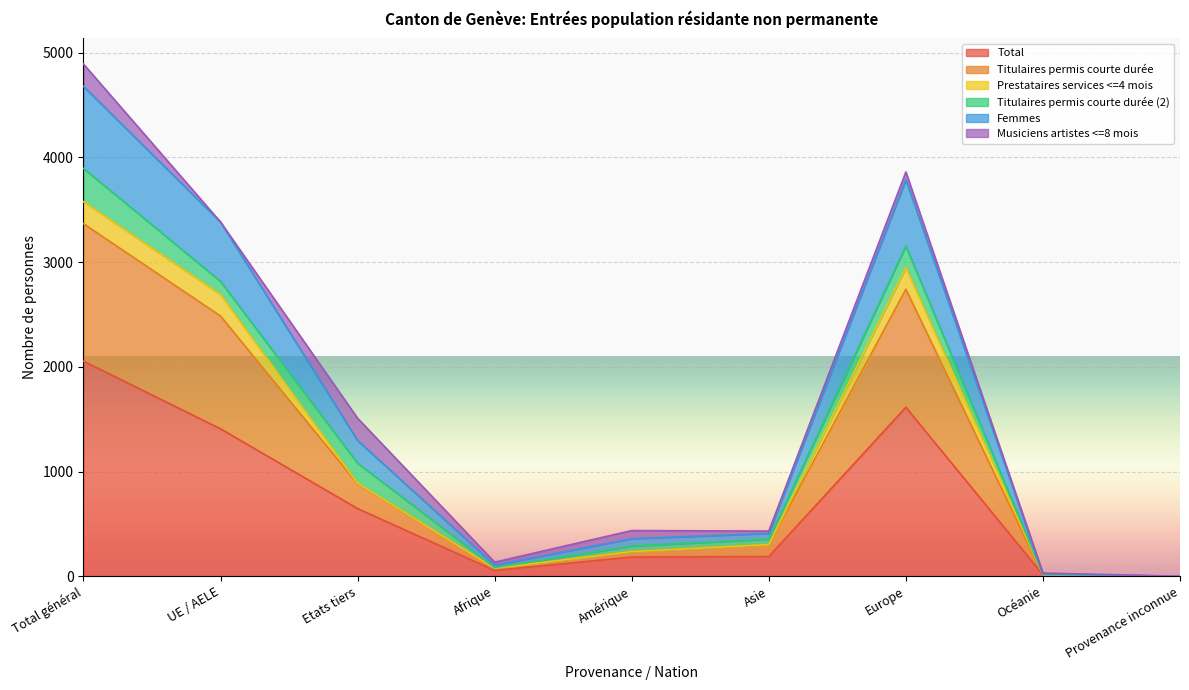

Is it true that Femmes equals 0 at Provenance inconnue?

True